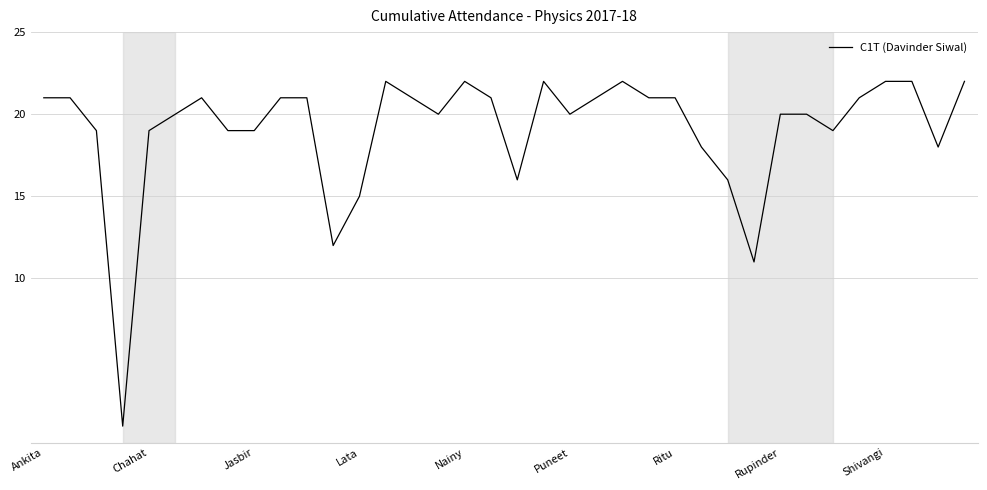

What is the greatest value displayed?

22